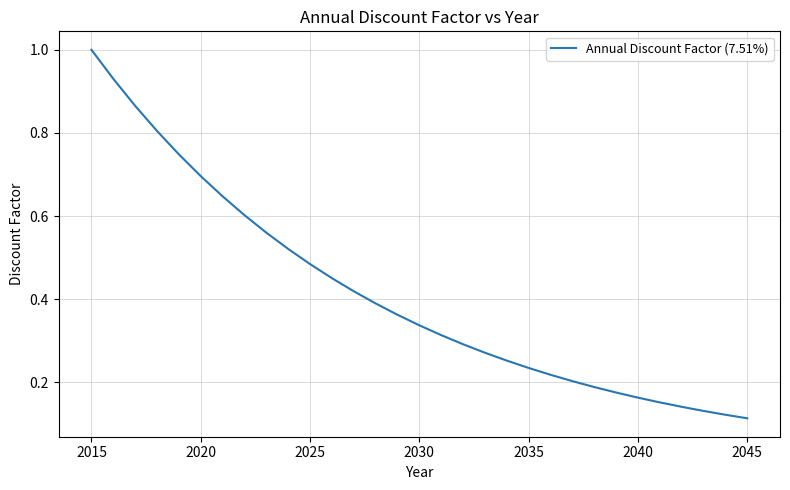

What is the maximum value shown in the chart?

1.0